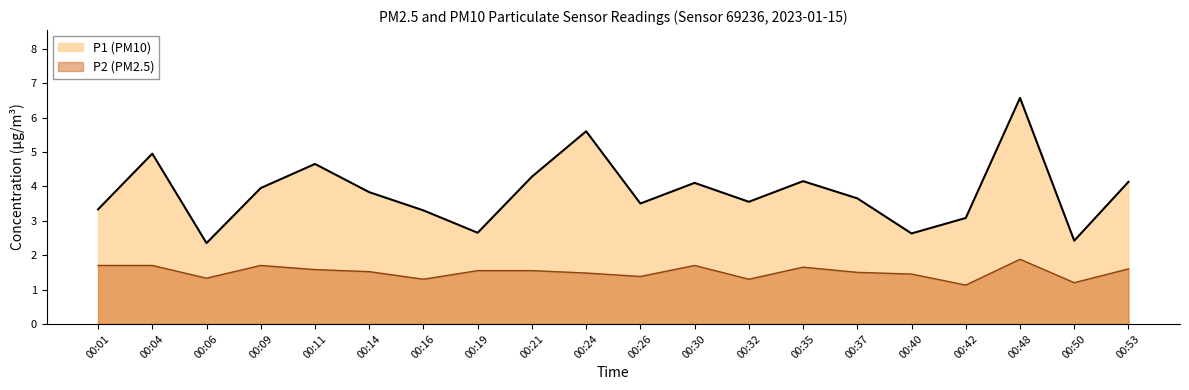

True or false: P2 and P1 cross at least once.

False